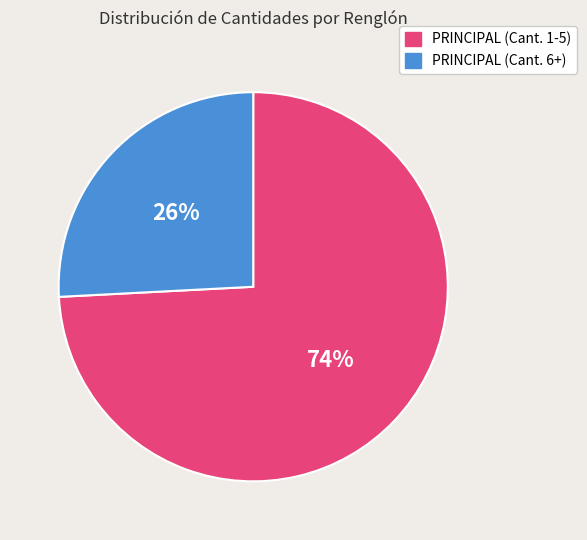

Which has a higher value, PRINCIPAL (Cant. 1-5) or PRINCIPAL (Cant. 6+)?

PRINCIPAL (Cant. 1-5)